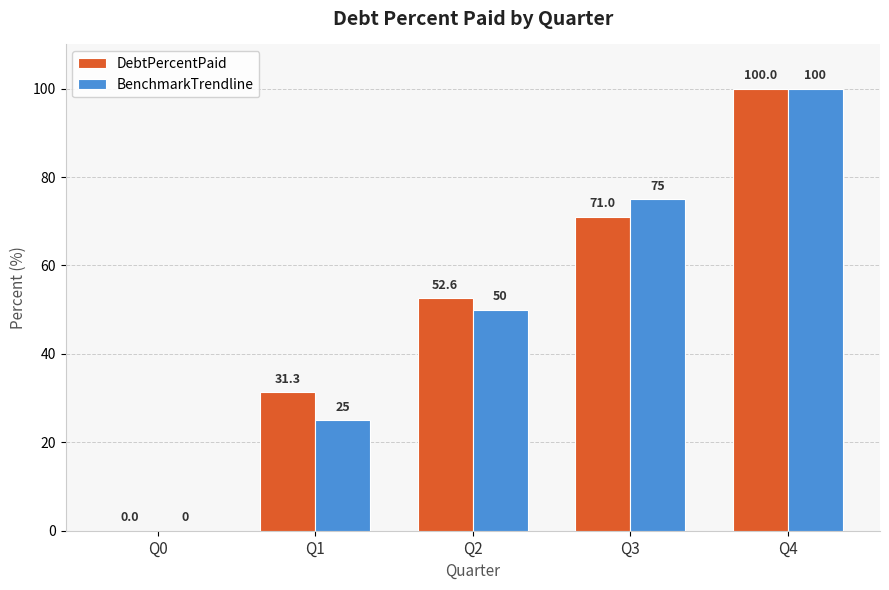

At which category does the chart reach its peak across all series?

Q4